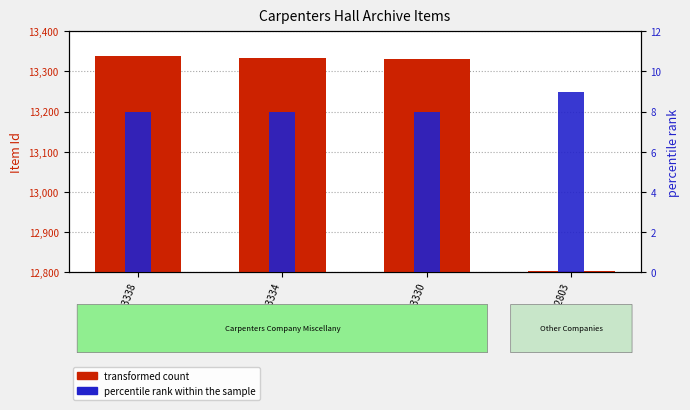

True or false: percentile rank within the sample has a value of 12 at Item 12803.

False